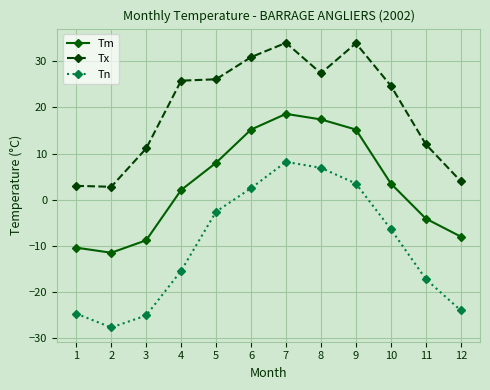

Where does the Tm series first go above 3?

5